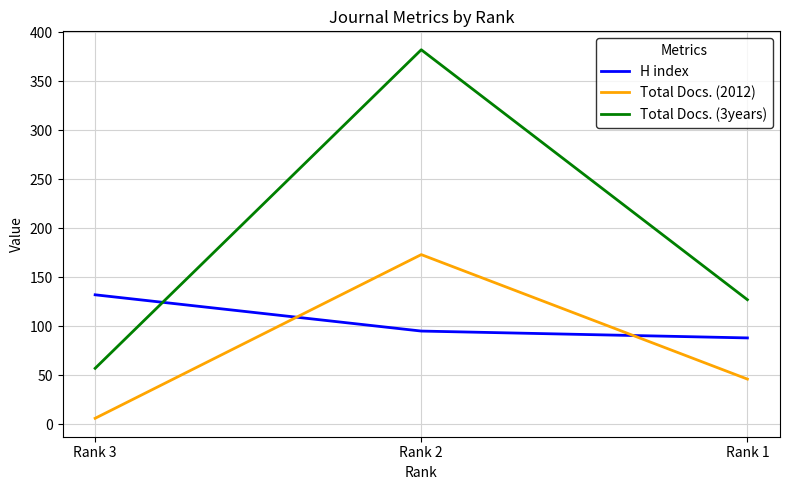

At which category is the sum across all series the highest?

Rank 2